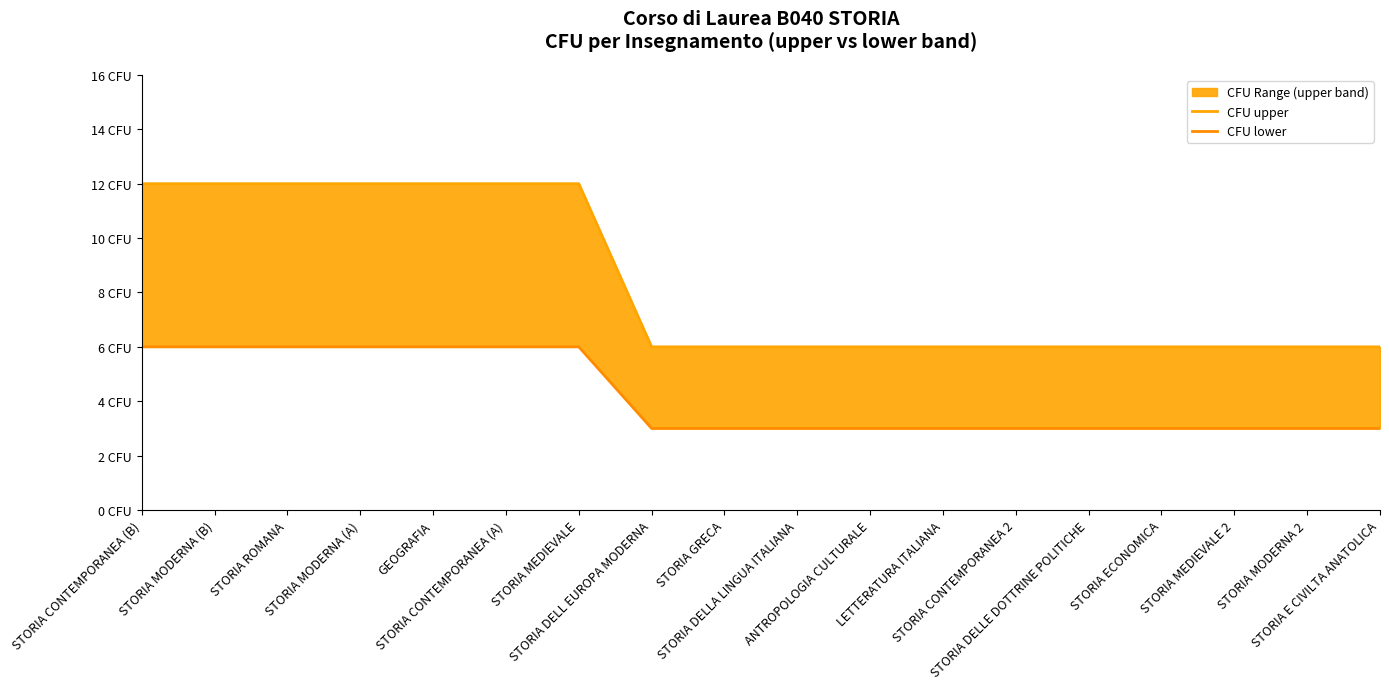

True or false: CFU upper and CFU lower intersect in this chart.

False